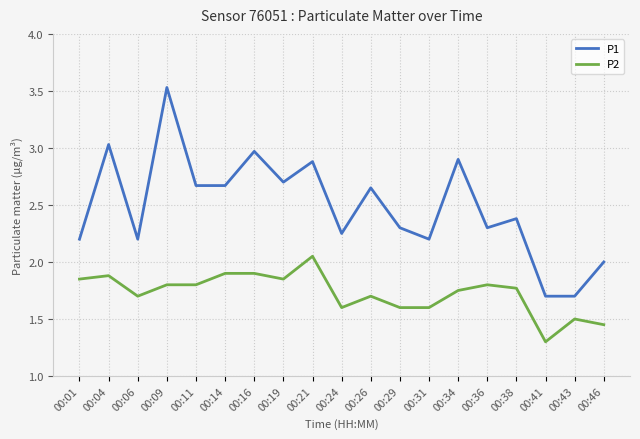

True or false: P1 and P2 intersect in this chart.

False